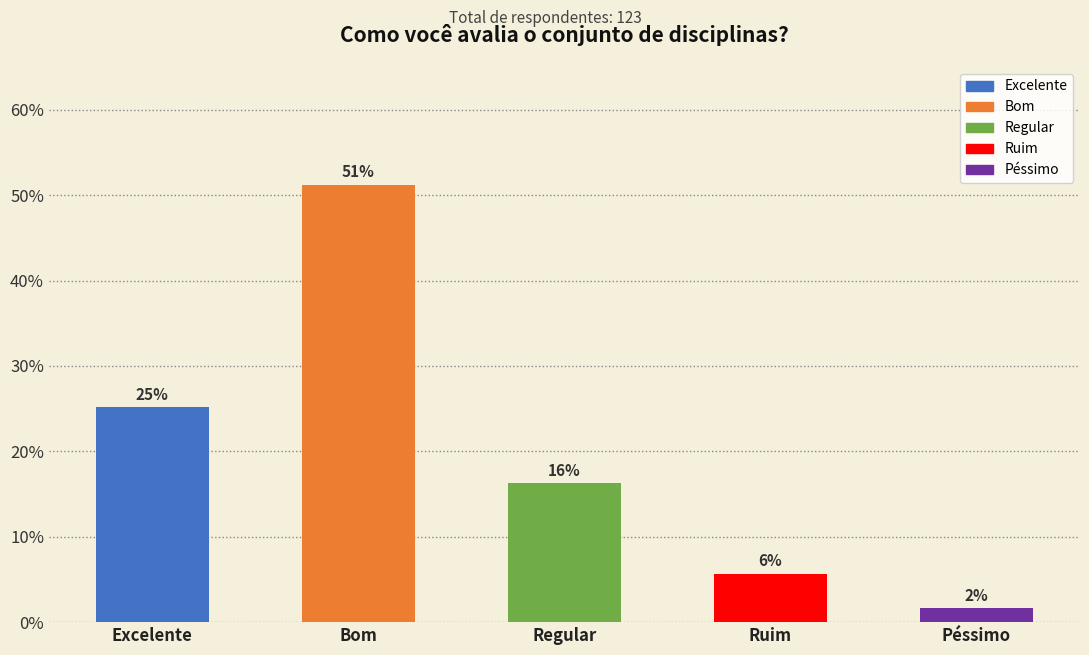

What is the sum of the values at Bom and Excelente?

0.8